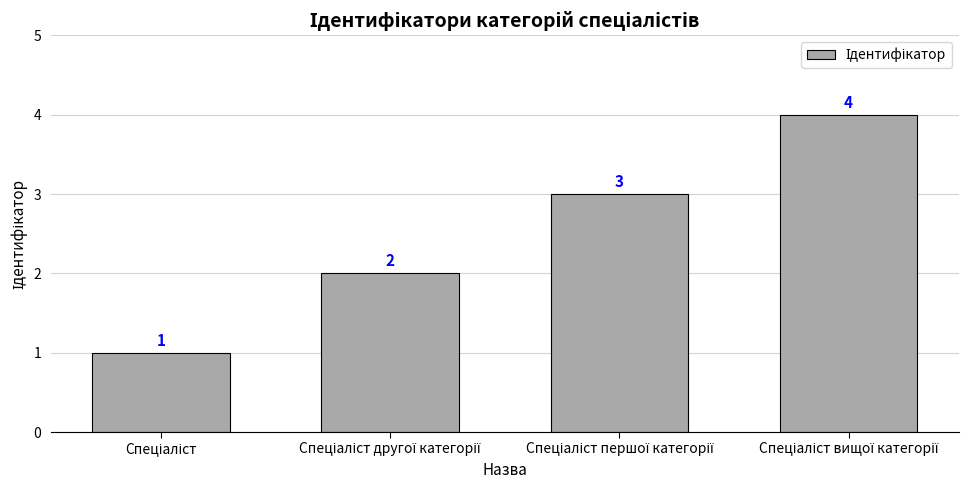

What is the difference between the maximum and minimum values?

3